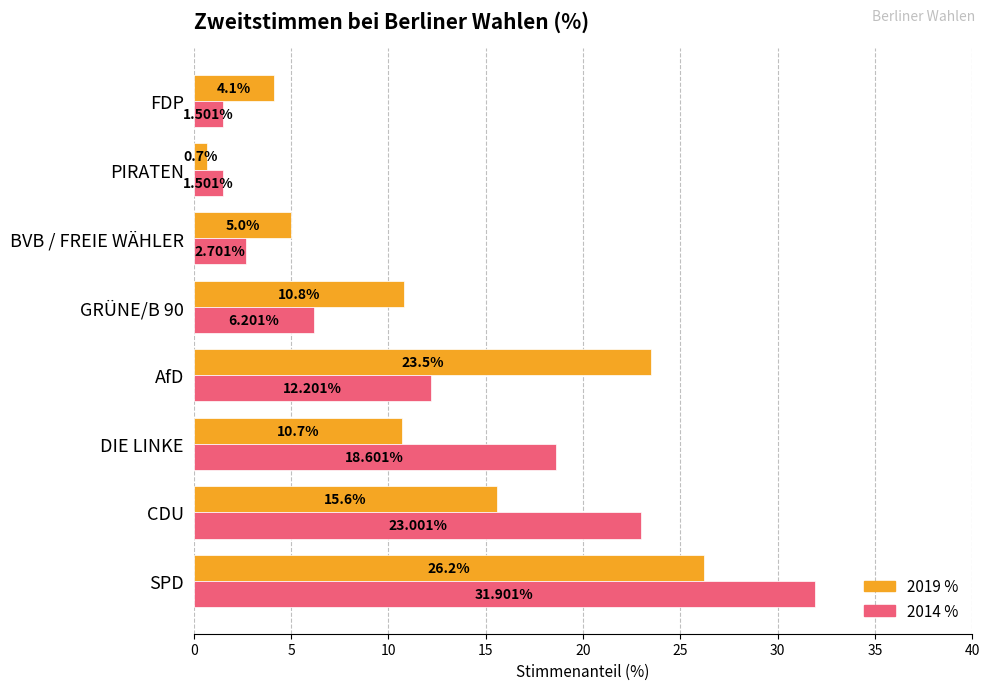

At how many categories does at least one series exceed 24?

1